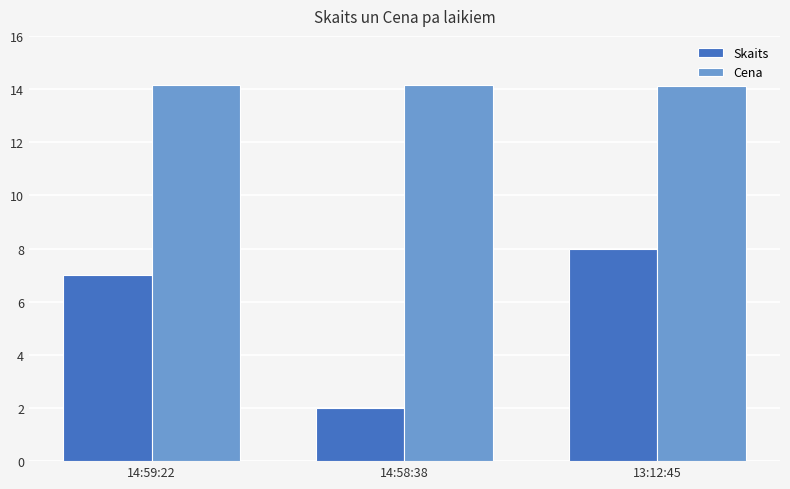

What is the difference between the maximum and minimum values in the Skaits series?

6.0